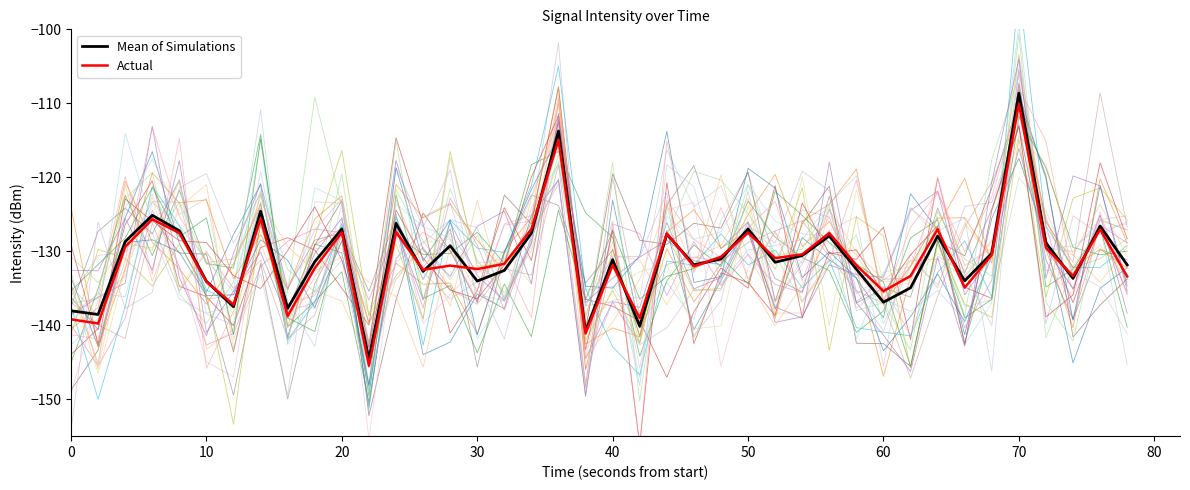

In Actual, how many points are higher than both neighbors (excluding endpoints)?

13